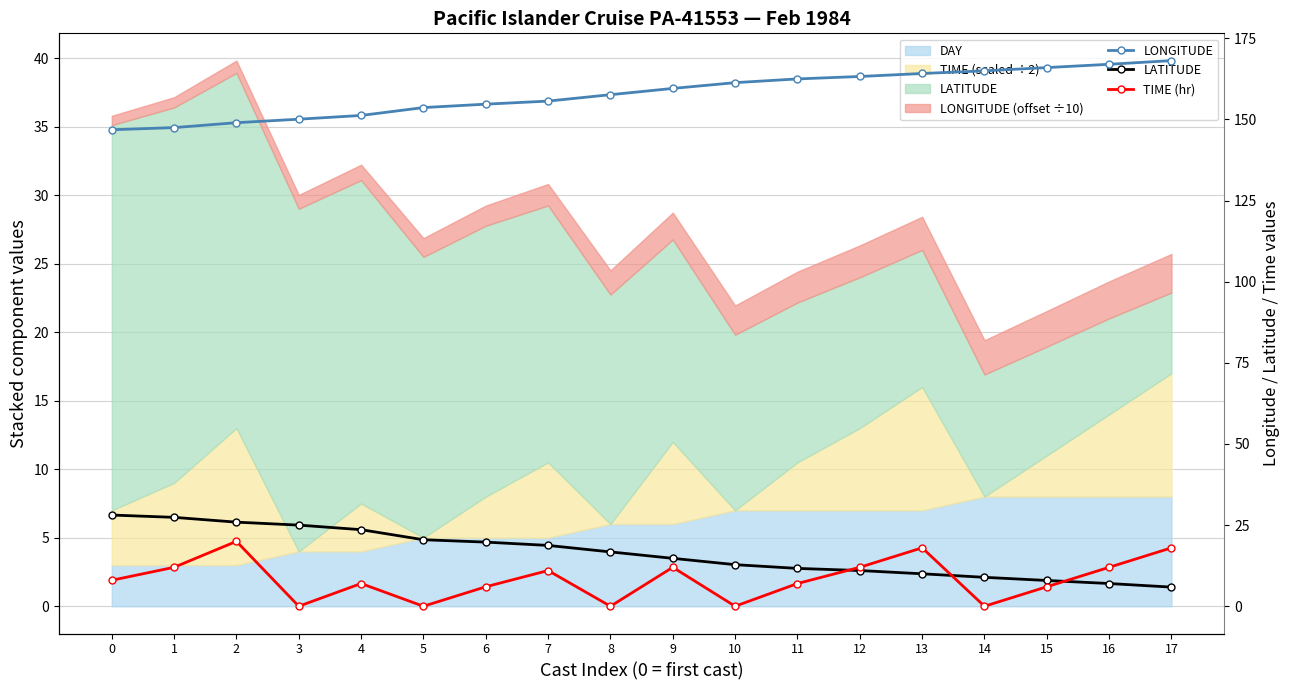

What is the difference between the LATITUDE values at 16 and 11?

4.7